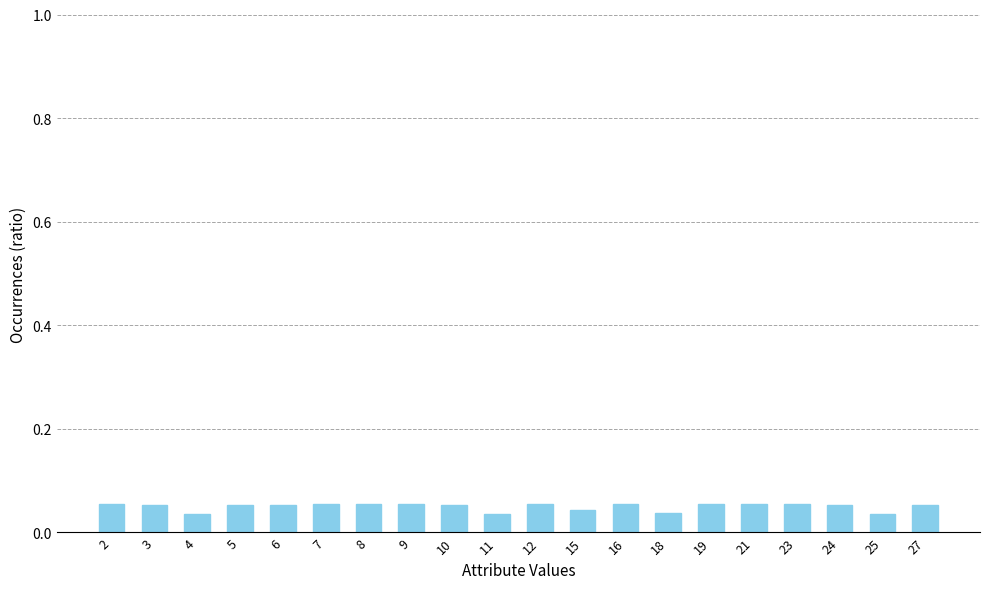

Count the values in the range 0 to 1.

20